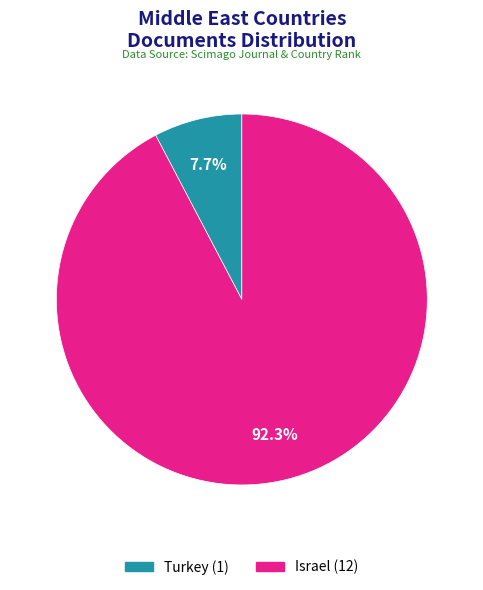

To the nearest percent, what is the difference between the largest and smallest slice percentages?

85%